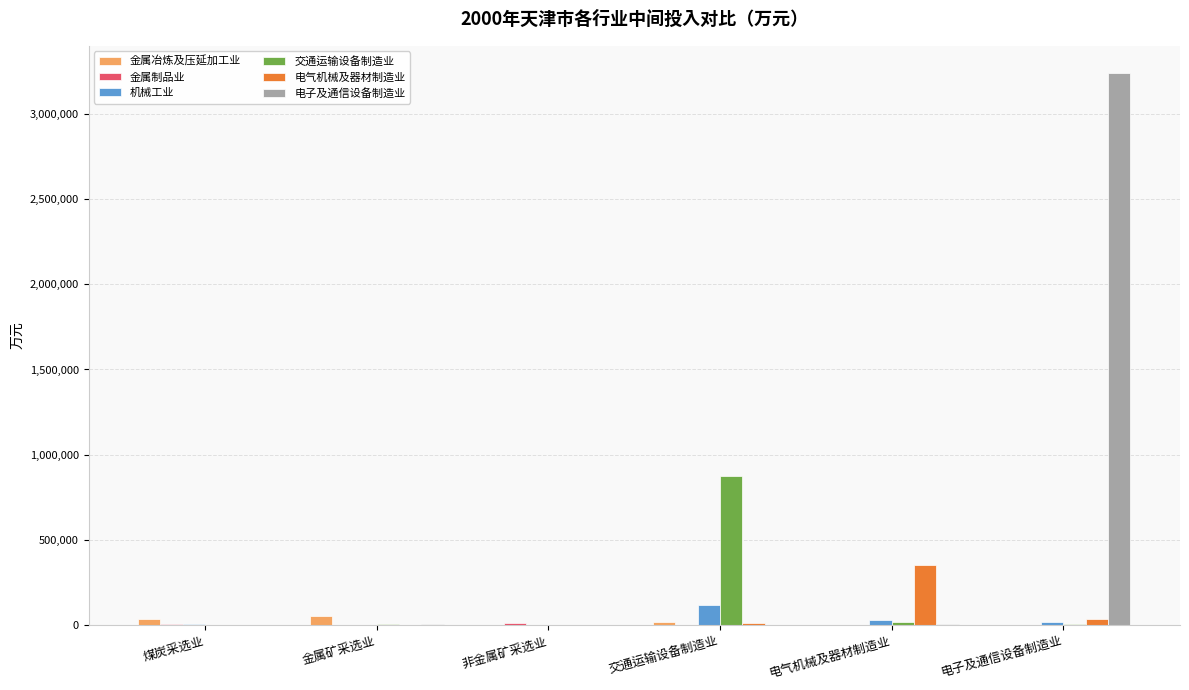

Between 电气机械及器材制造业 and 电子及通信设备制造业, which series saw the biggest shift?

电子及通信设备制造业